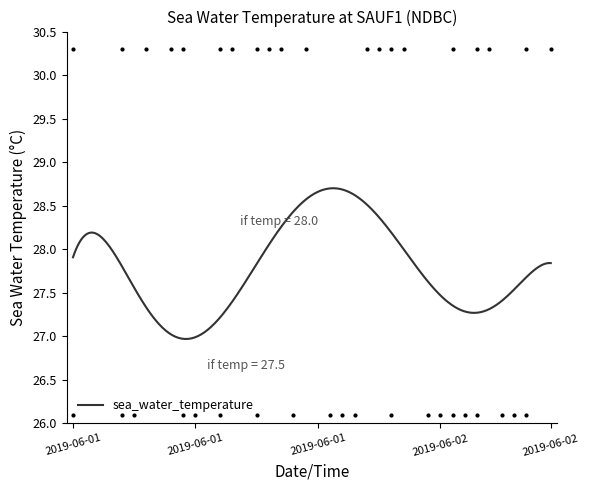

Between 2019-06-01T14 and 2019-06-01T15, which is larger?

2019-06-01T15